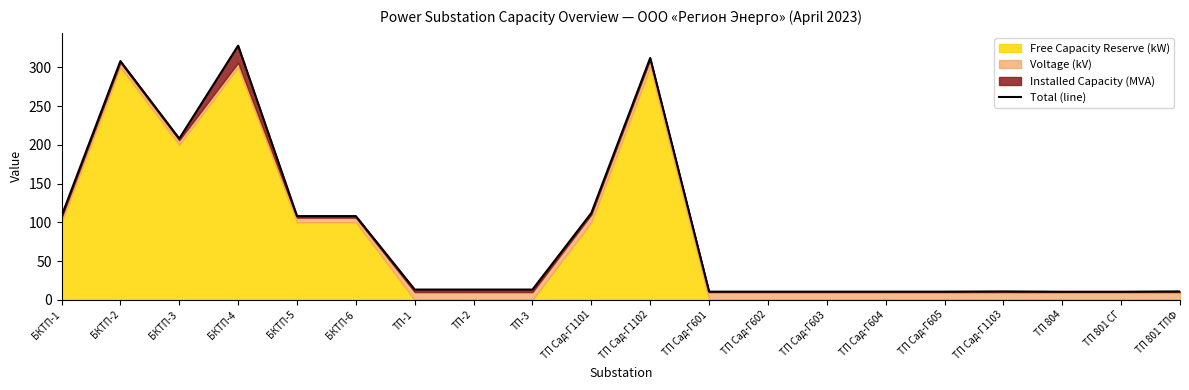

Rank the categories by value from highest to lowest.

БКТП-4, ТП Сад-Г1102, БКТП-2, БКТП-3, ТП Сад-Г1101, БКТП-1, БКТП-5, БКТП-6, ТП-1, ТП-2, ТП-3, ТП Сад-Г1103, ТП 801 ТПФ, ТП Сад-Г601, ТП Сад-Г602, ТП Сад-Г603, ТП Сад-Г604, ТП Сад-Г605, ТП 804, ТП 801 СГ